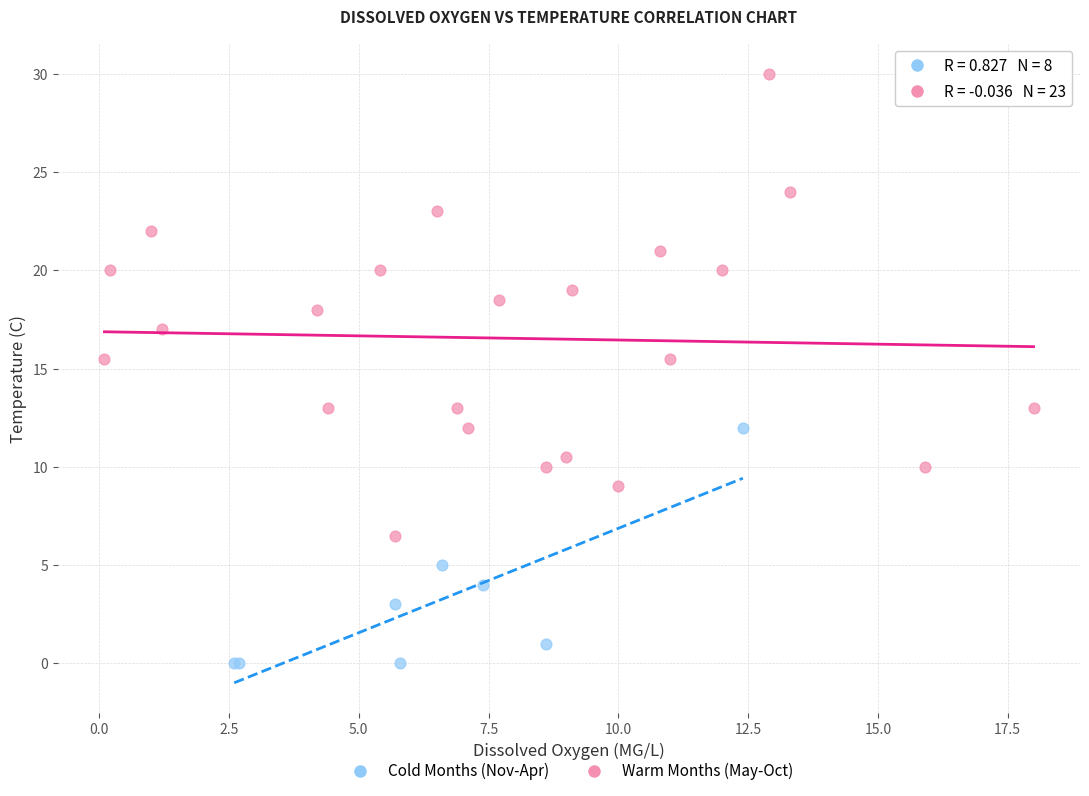

Which series contains the lowest Y value?

Cold Months (Nov-Apr)